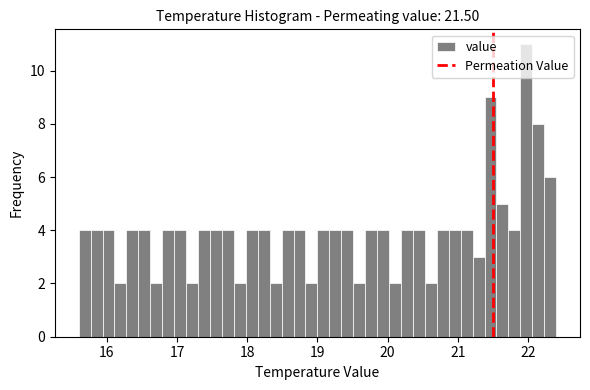

Read against the x-axis, roughly where is the centre of the tallest bar?

22.0